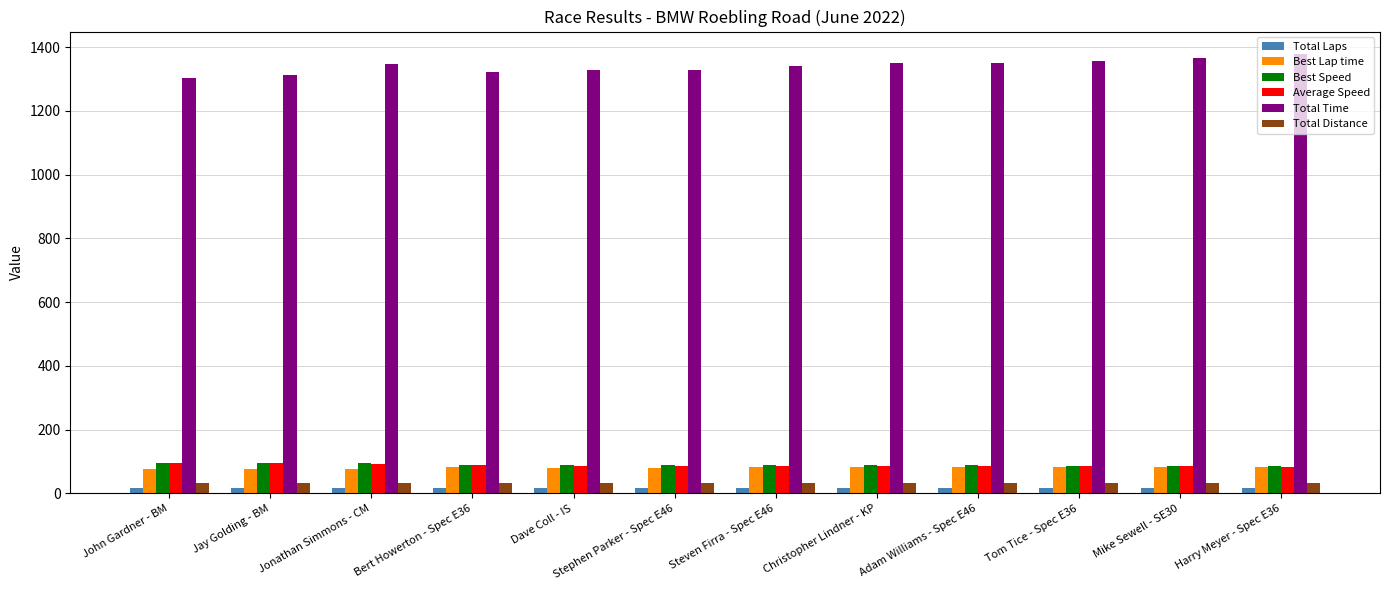

What is the greatest value displayed?

1380.0